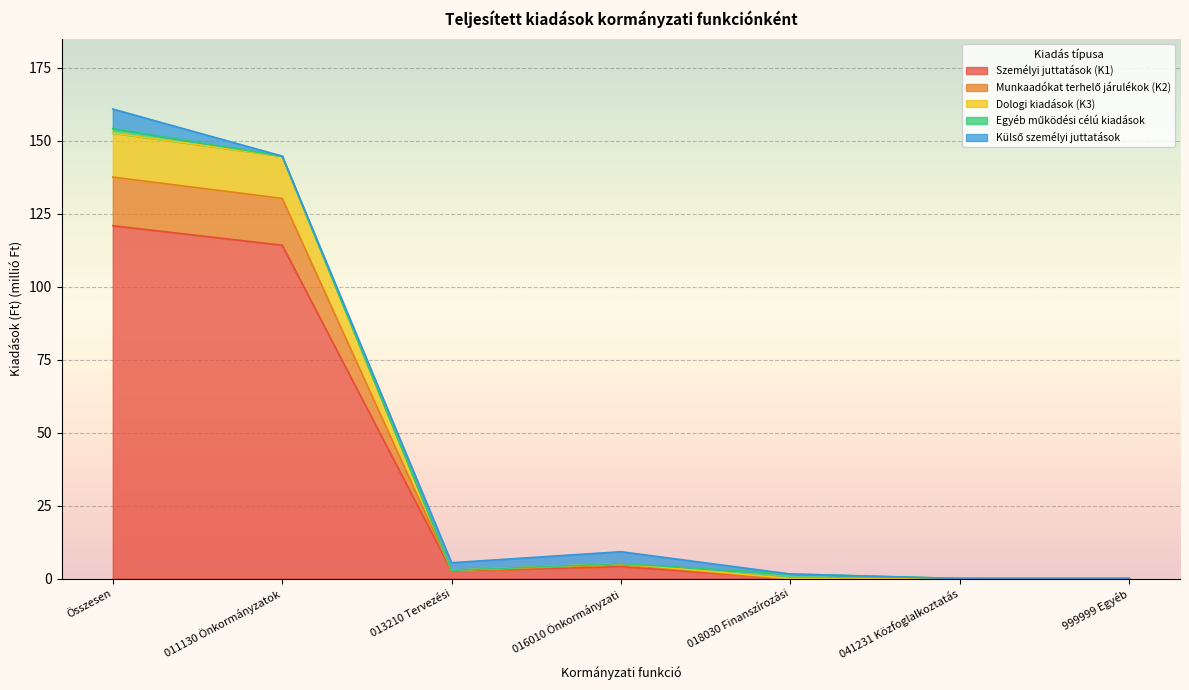

What is the maximum value for Személyi juttatások (K1)?

120.9